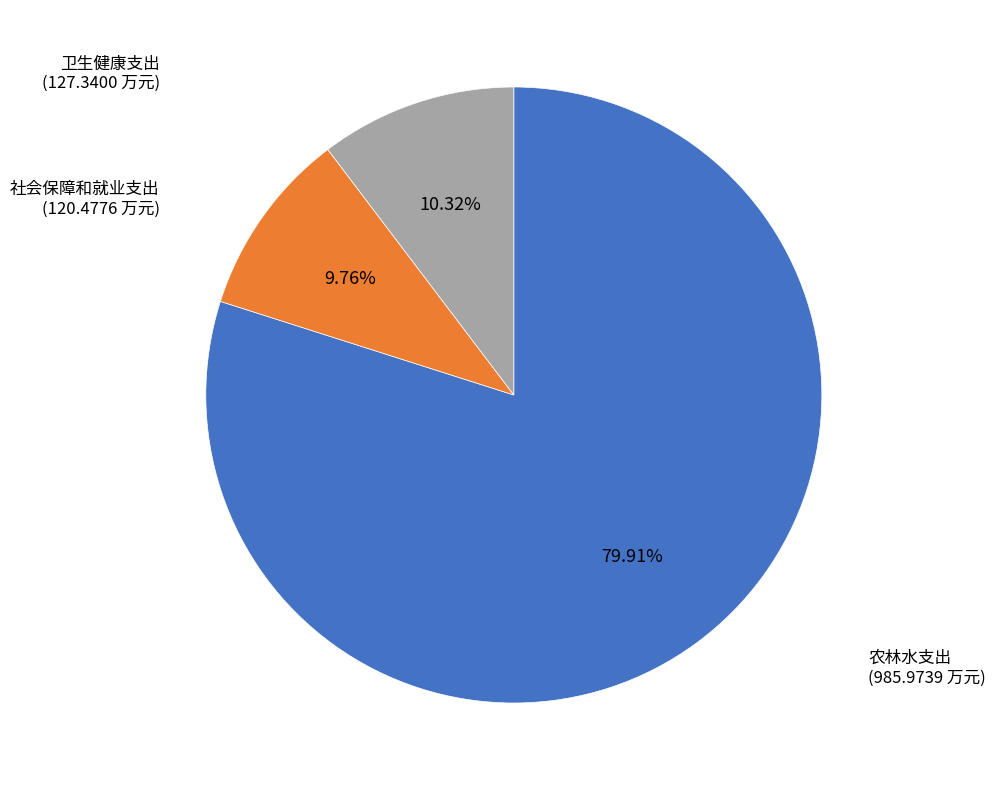

How many segments does this pie chart have?

3